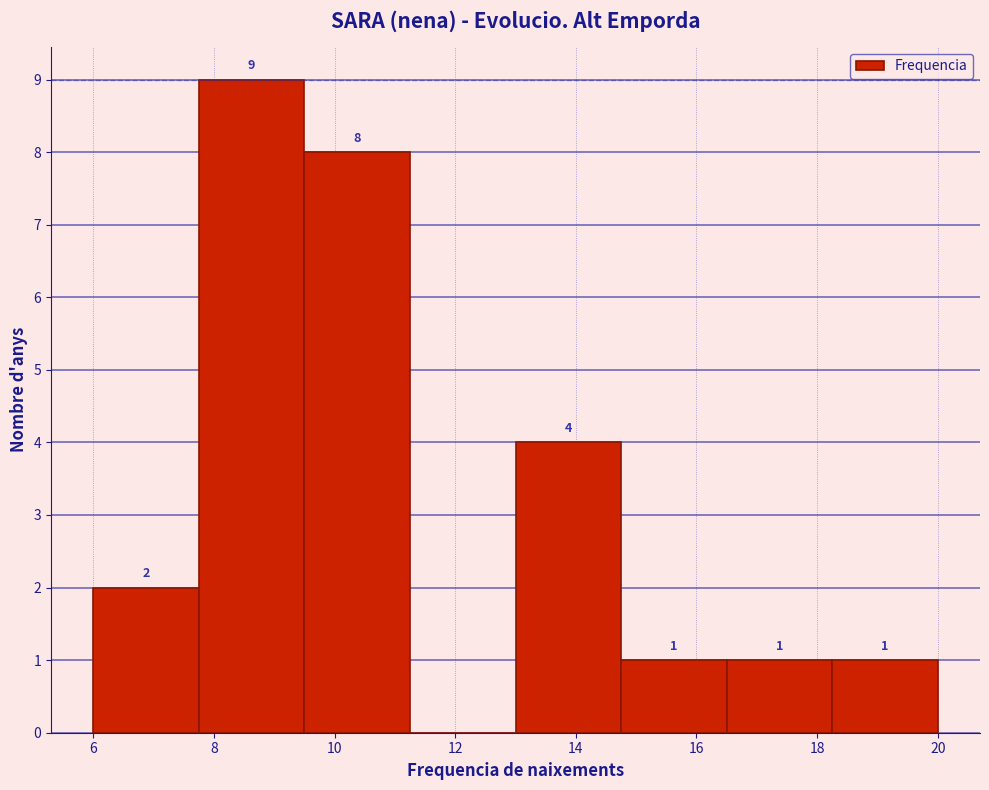

Which range on the x-axis has the tallest bar?

7.75 to 9.50